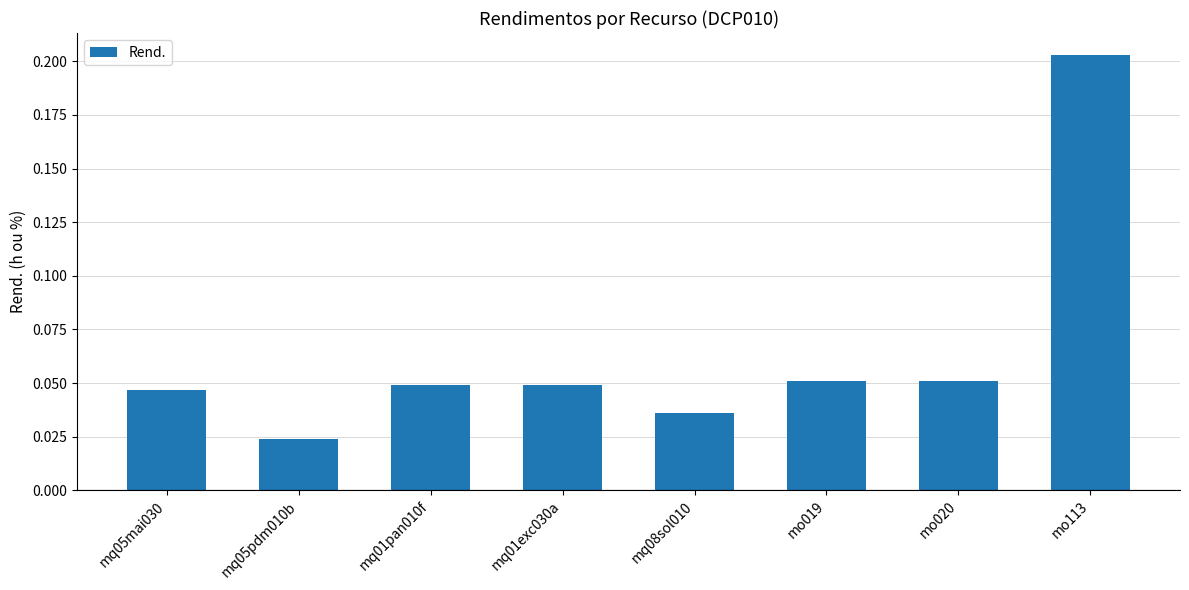

True or false: the data shows 0.1 at mo113.

False